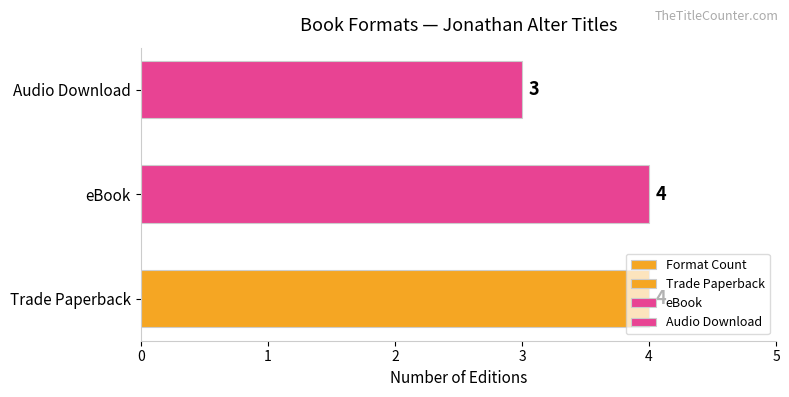

How many data points does each series have?

3